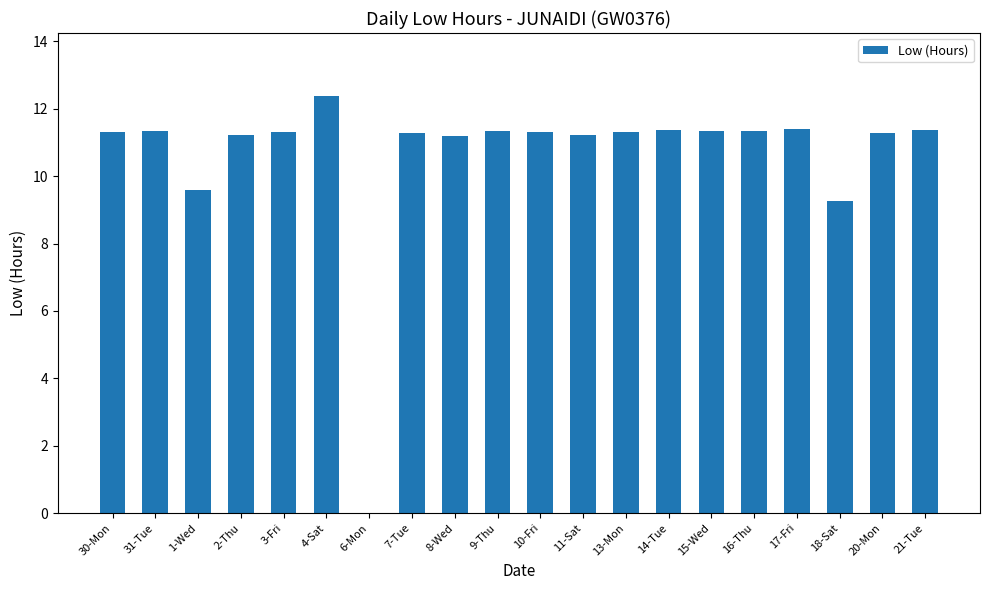

What is the sum of the values at 6-Mon and 16-Thu?

11.3